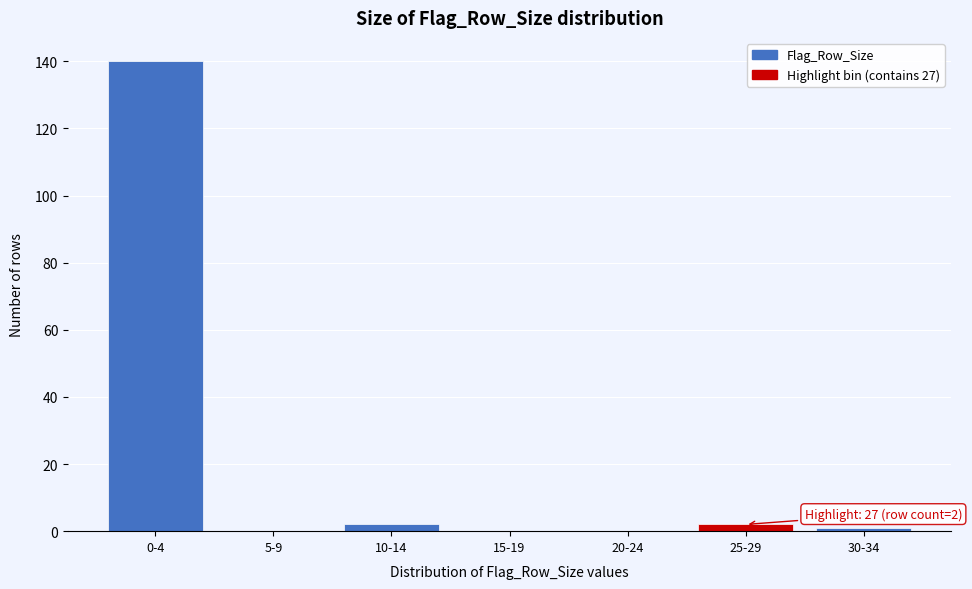

Reading left to right, transcribe all the data shown in this chart.

0-4=140	5-9=0	10-14=2	15-19=0	20-24=0	25-29=2	30-34=1